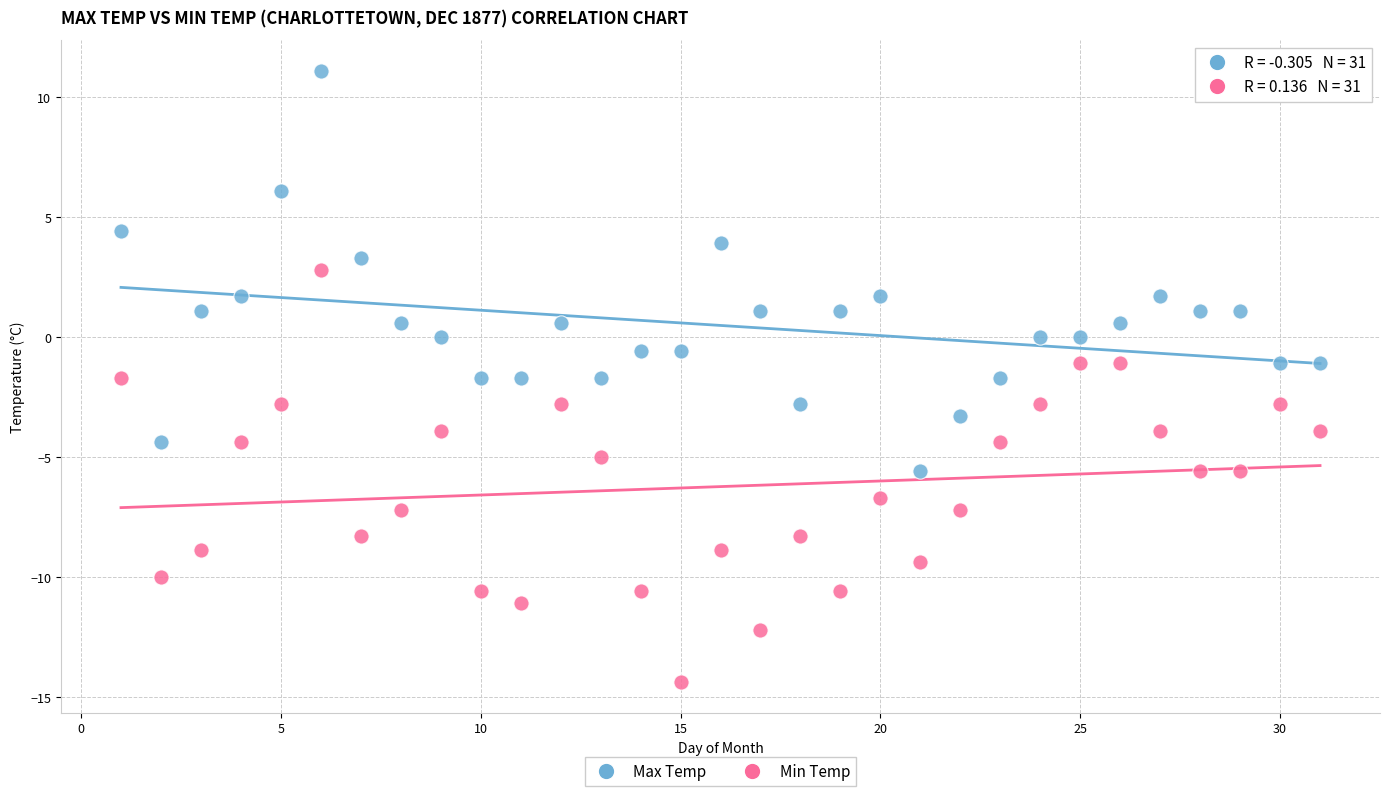

Across all data points, what is the range of Y values (max minus min)?

25.5